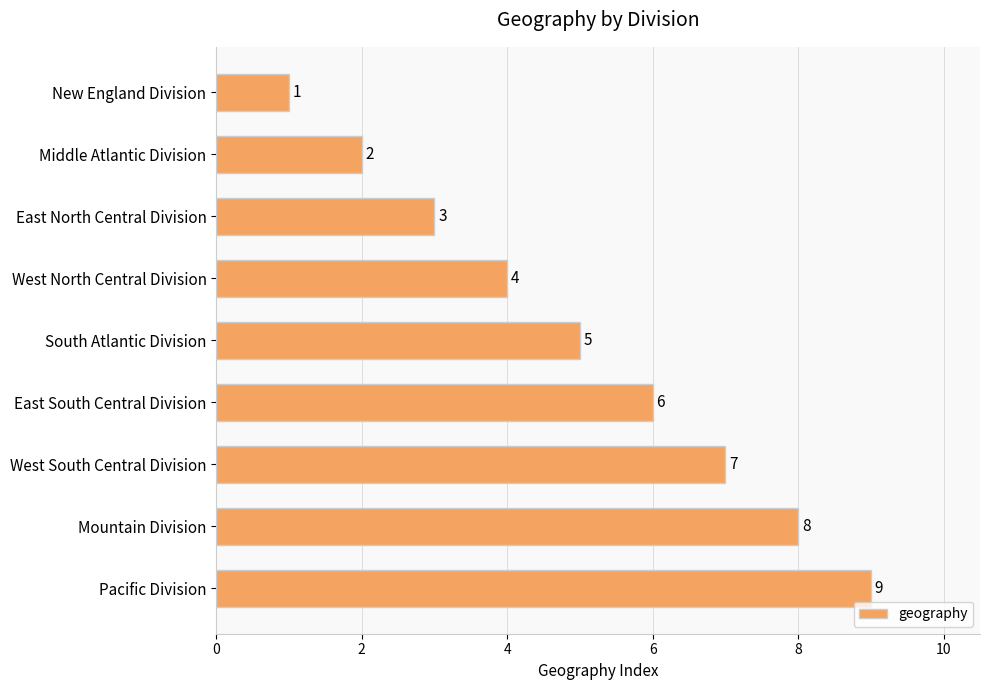

What value does the data have at Pacific Division?

9